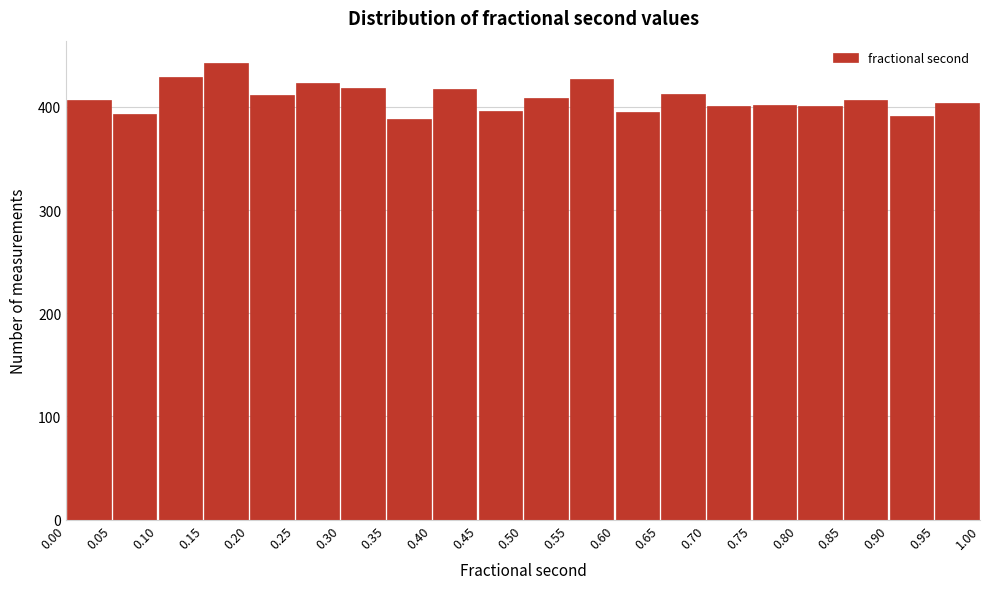

Reading left to right, transcribe this chart: for each bar, give the range it covers on the x-axis and its height. The values are not printed on the chart, so give them approximately, as read against the axis.

0.00 to 0.05: 410
0.05 to 0.10: 390
0.10 to 0.15: 430
0.15 to 0.20: 440
0.20 to 0.25: 410
0.25 to 0.30: 420
0.30 to 0.35: 420
0.35 to 0.40: 390
0.40 to 0.45: 420
0.45 to 0.50: 400
0.50 to 0.55: 410
0.55 to 0.60: 430
0.60 to 0.65: 400
0.65 to 0.70: 410
0.70 to 0.75: 400
0.75 to 0.80: 400
0.80 to 0.85: 400
0.85 to 0.90: 410
0.90 to 0.95: 390
0.95 to 1.00: 400